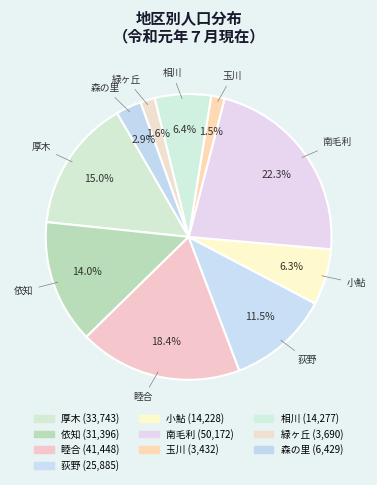

What is the ratio of the value at 睦合 to the value at 依知?

1.3